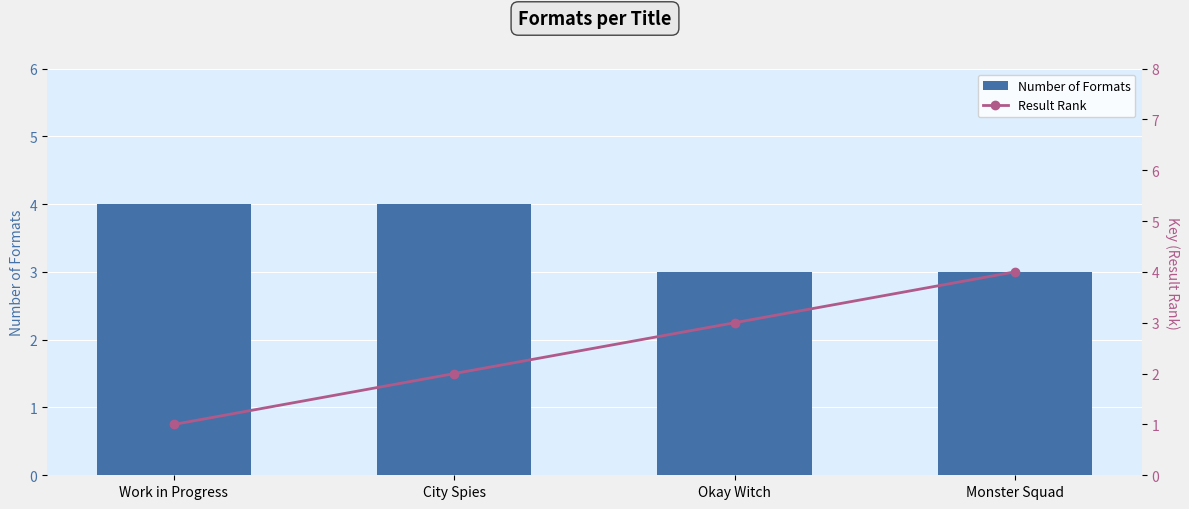

Are the bars grouped side by side (vs. stacked)?

Yes